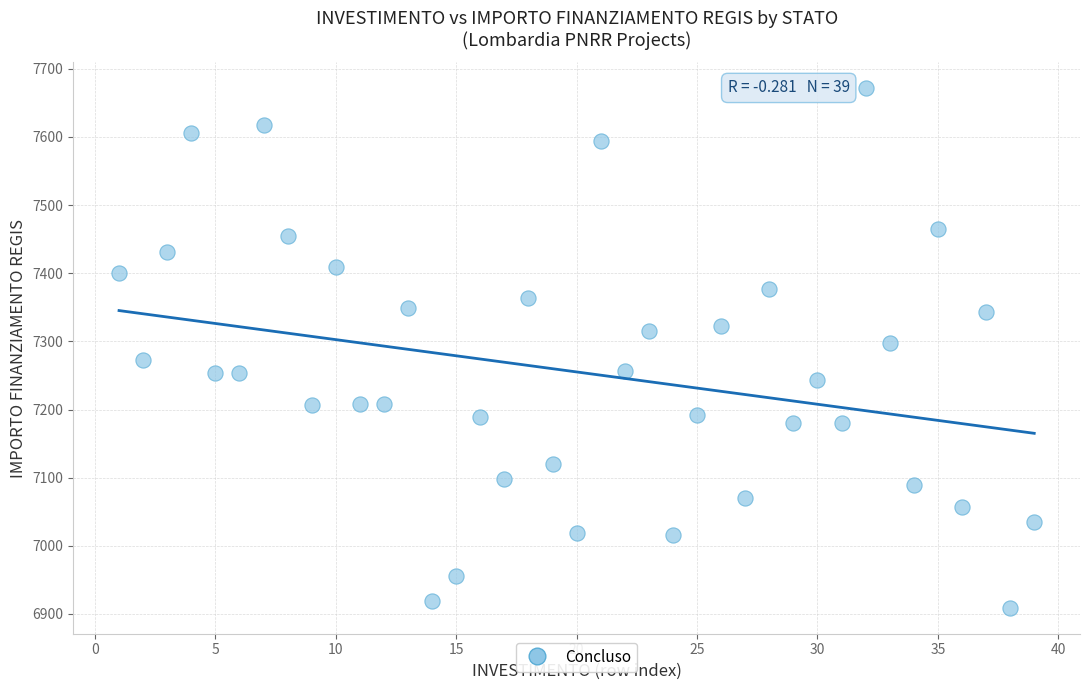

What is the range of X values (max minus min)?

38.0